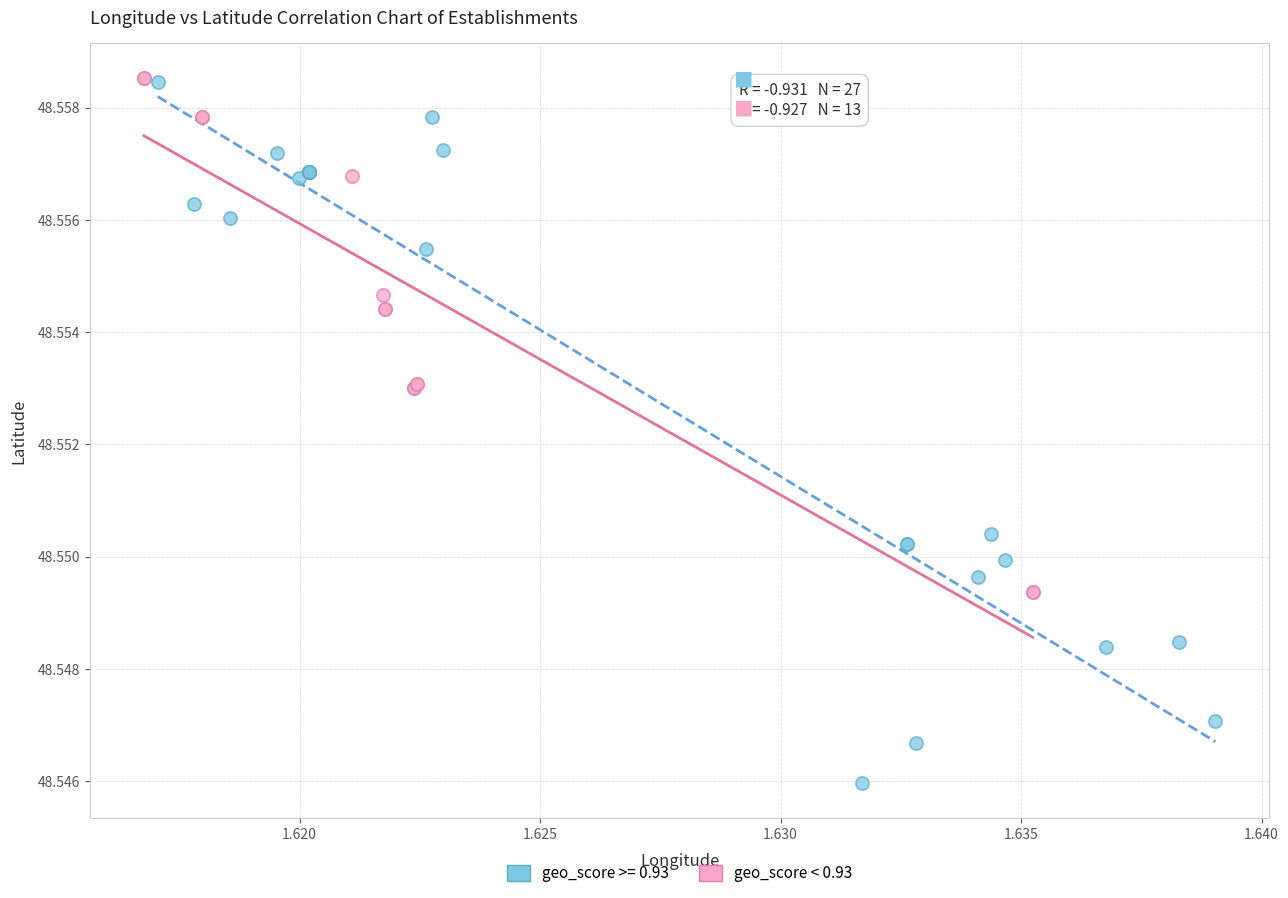

Which series has the largest Y range (max minus min)?

geo_score >= 0.93